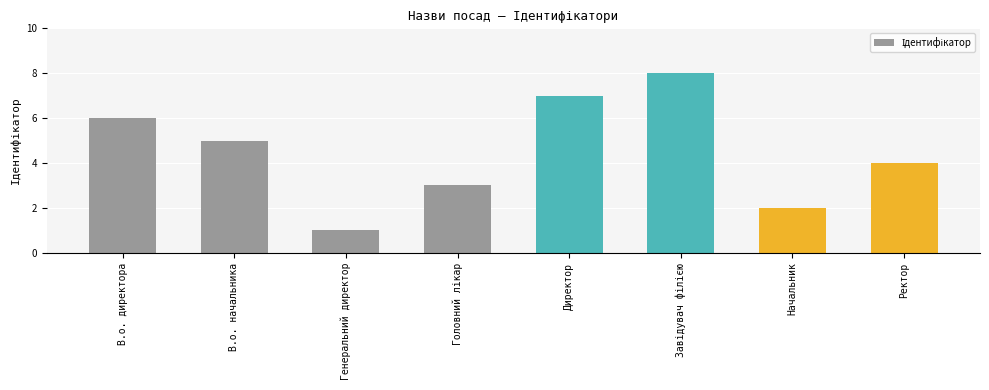

What is the sum of the values at Директор and В.о. директора?

13